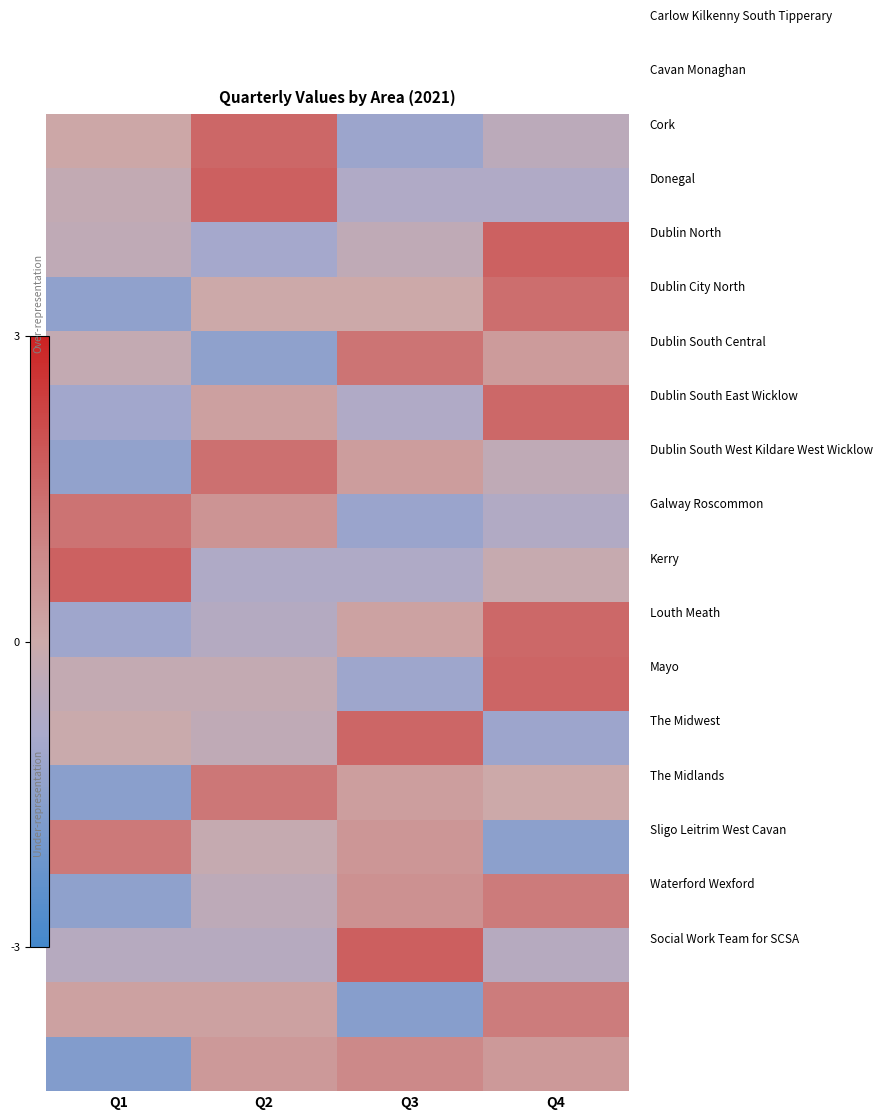

What is the maximum value shown in the chart?

1.7